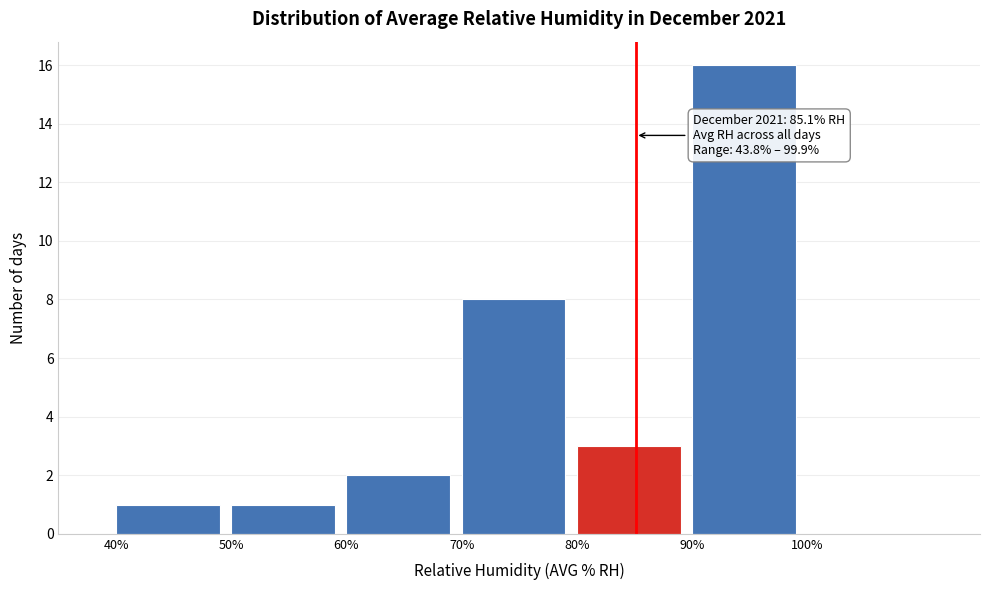

Over which range of the x-axis is the bar tallest?

90 to 100